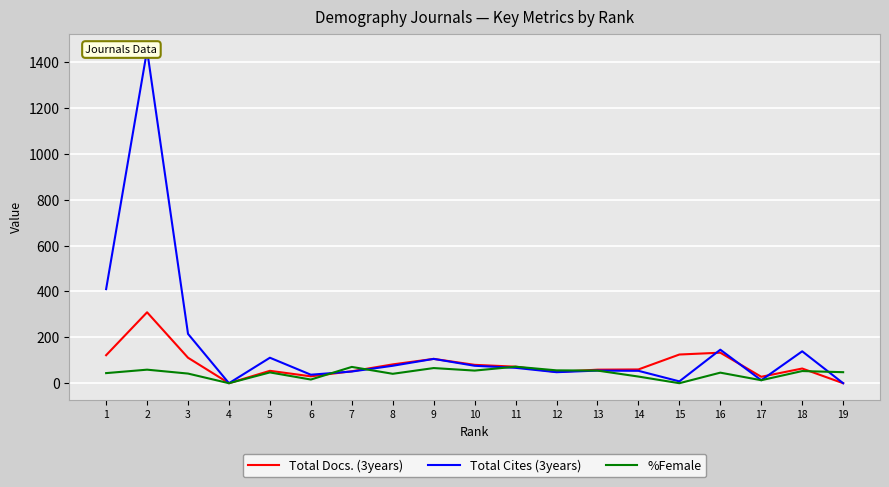

What is the highest value of the Total Docs. (3years) series?

309